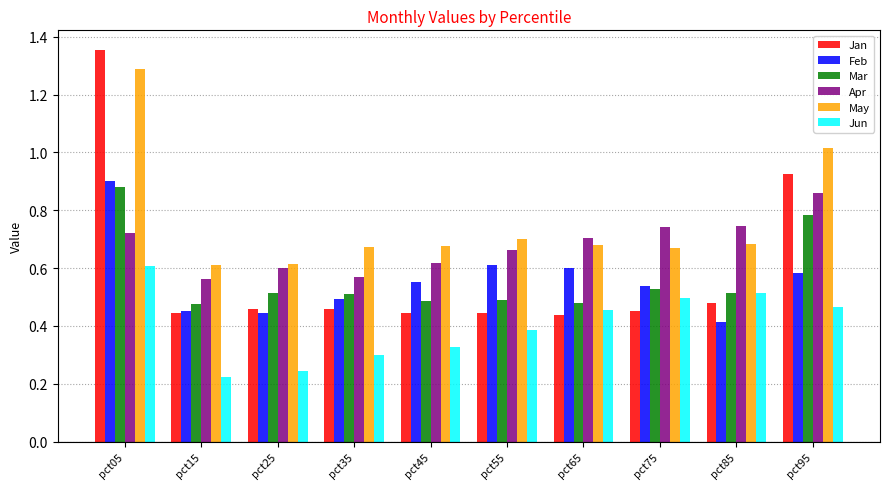

What is the total value across all series at pct95?

4.6